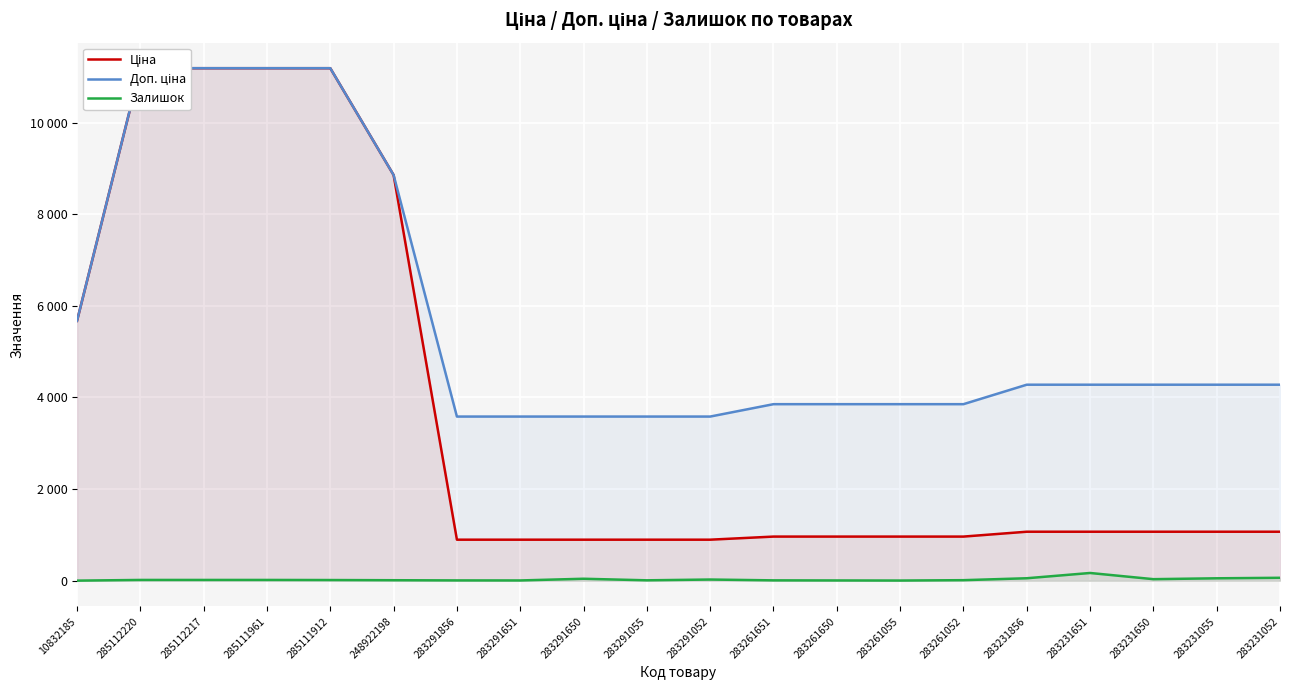

True or false: Доп. ціна and Залишок intersect in this chart.

False